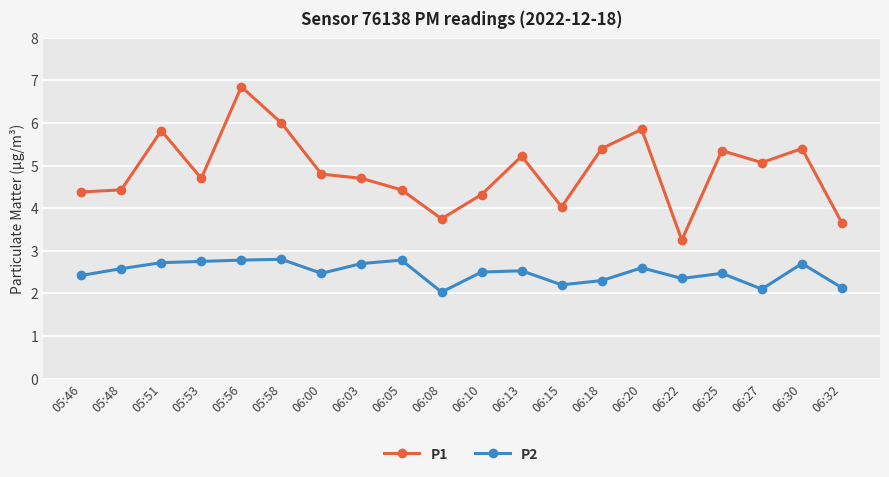

The P2 series shows 2.8 at 05:53. True or false?

True